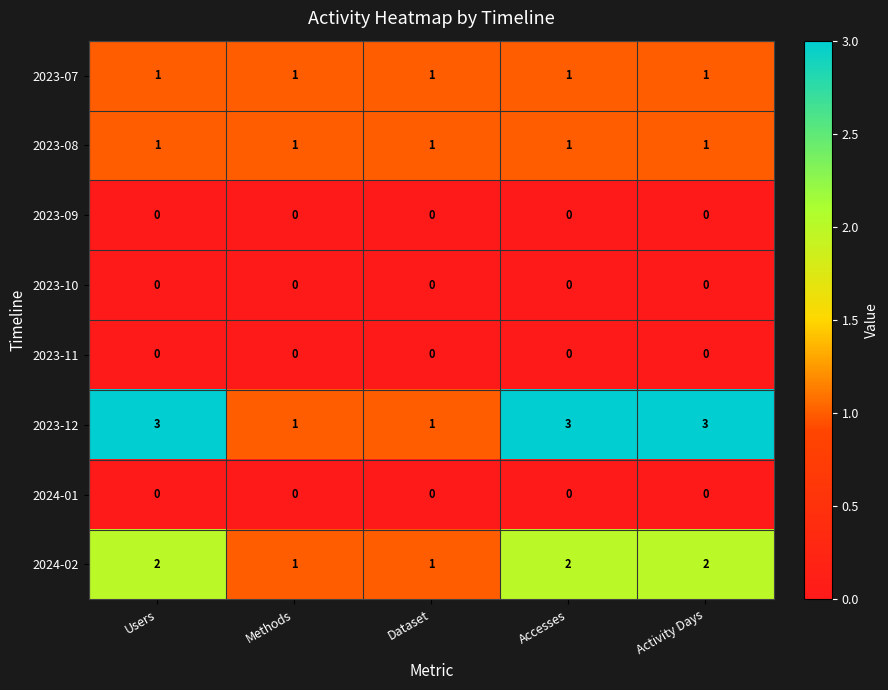

What is the sum of all 2024-02 values?

8